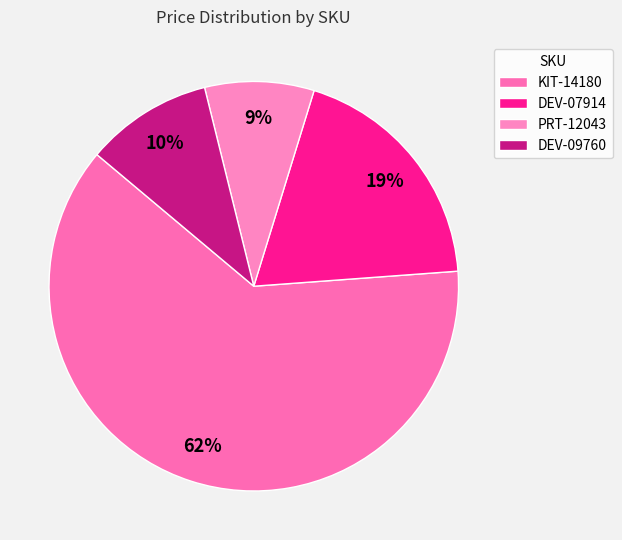

To the nearest percent, what is the difference between the KIT-14180 and DEV-07914 slice percentages?

43%